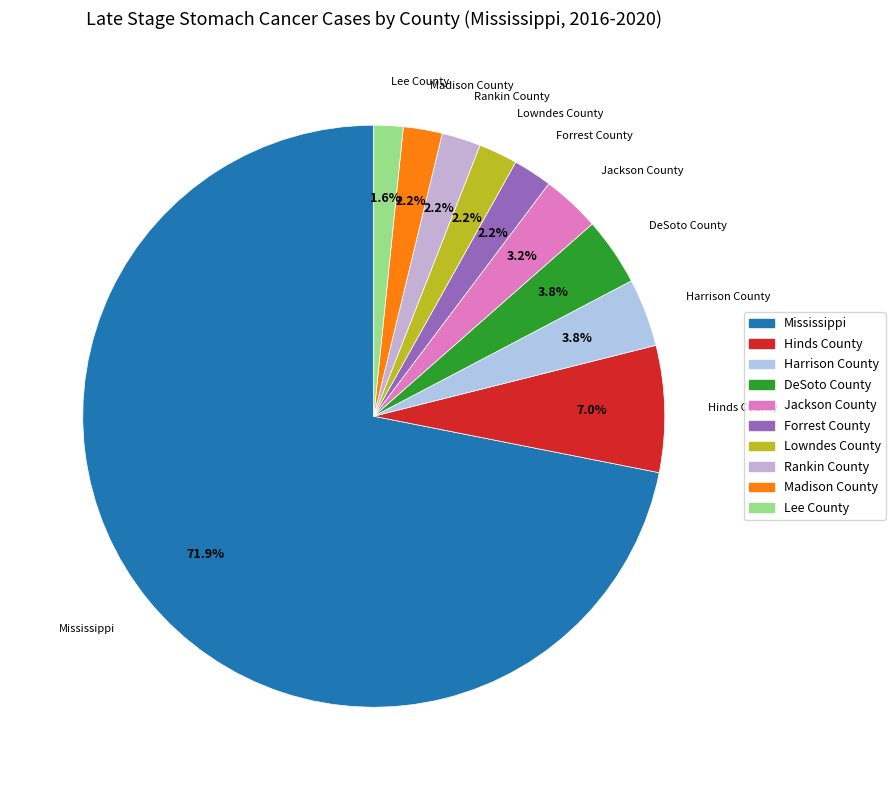

How many segments does this pie chart have?

10